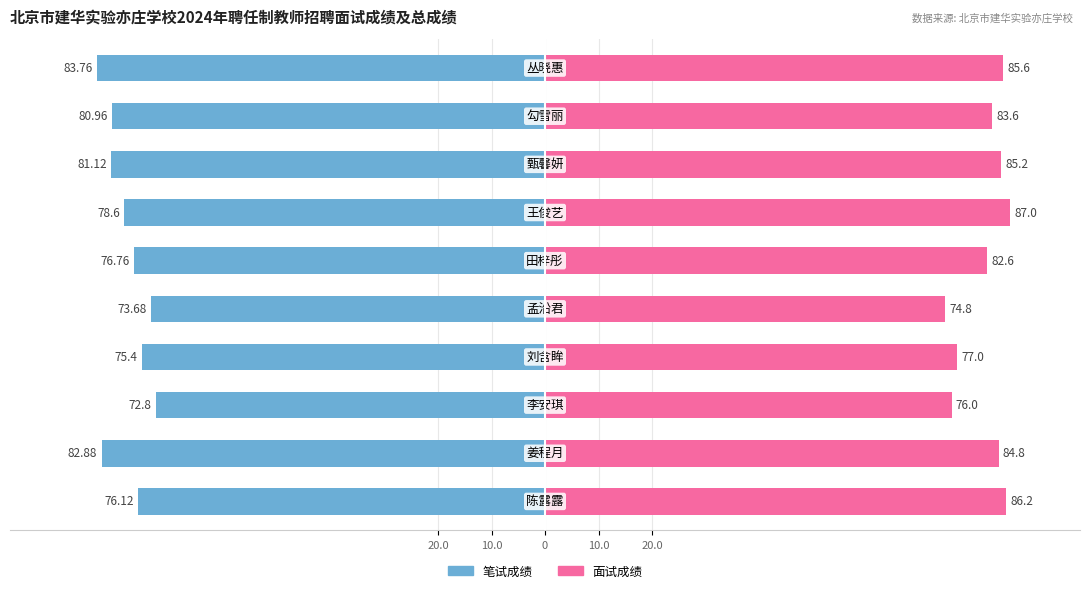

How many bars are there in each group?

2